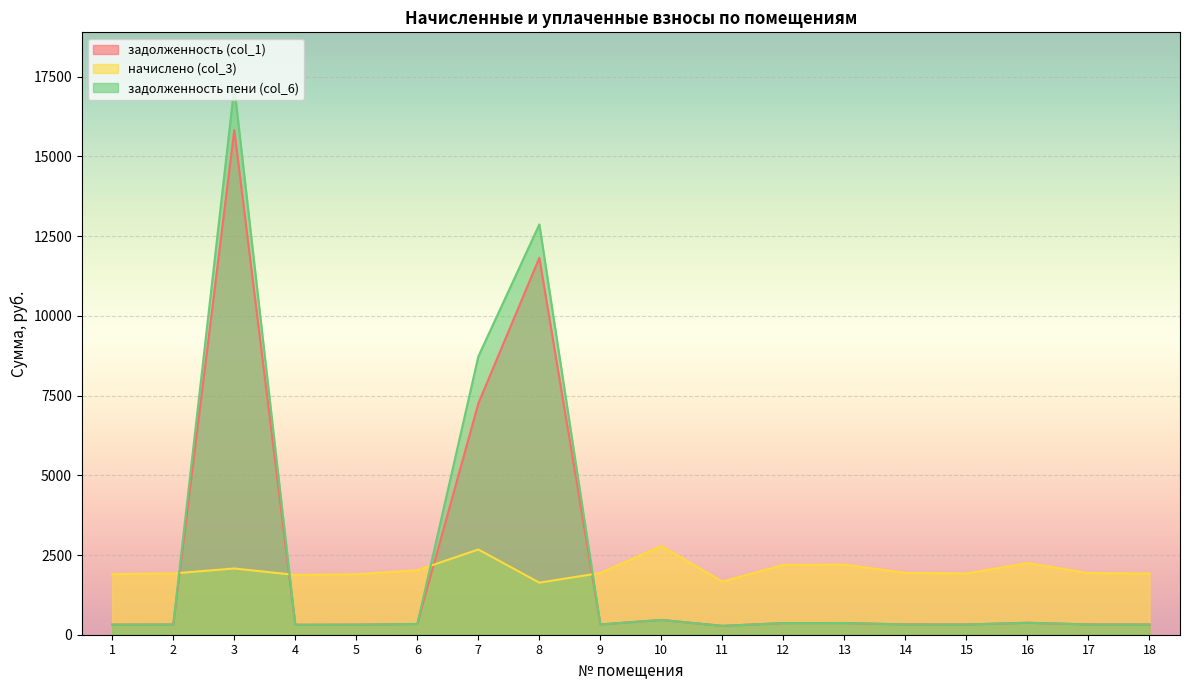

True or false: начислено (col_3) and задолженность пени (col_6) cross at least once.

True